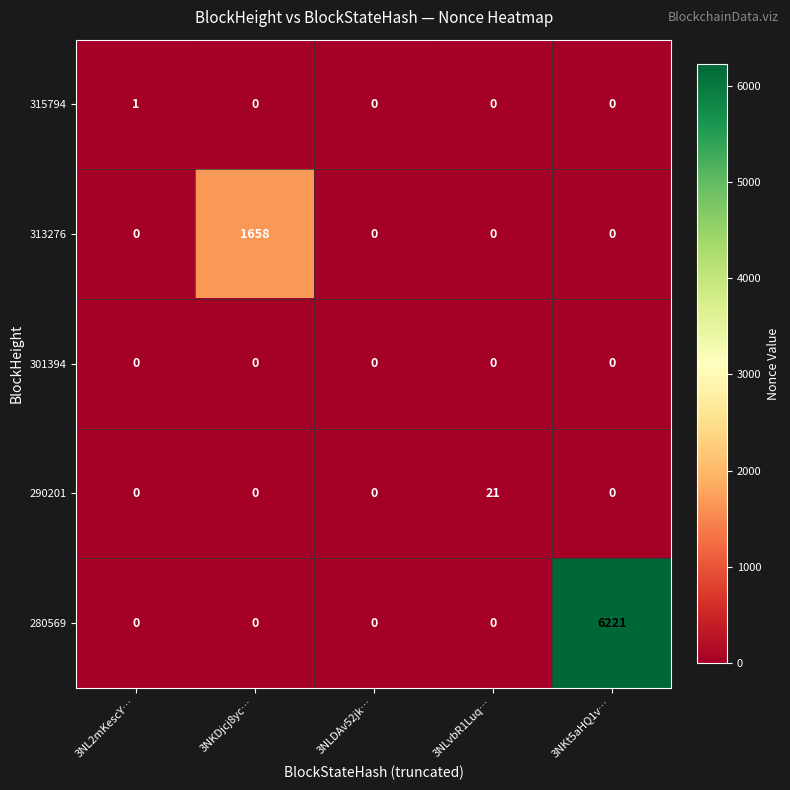

Is it true that 280569 equals 0 at 3NL2mKescY…?

True